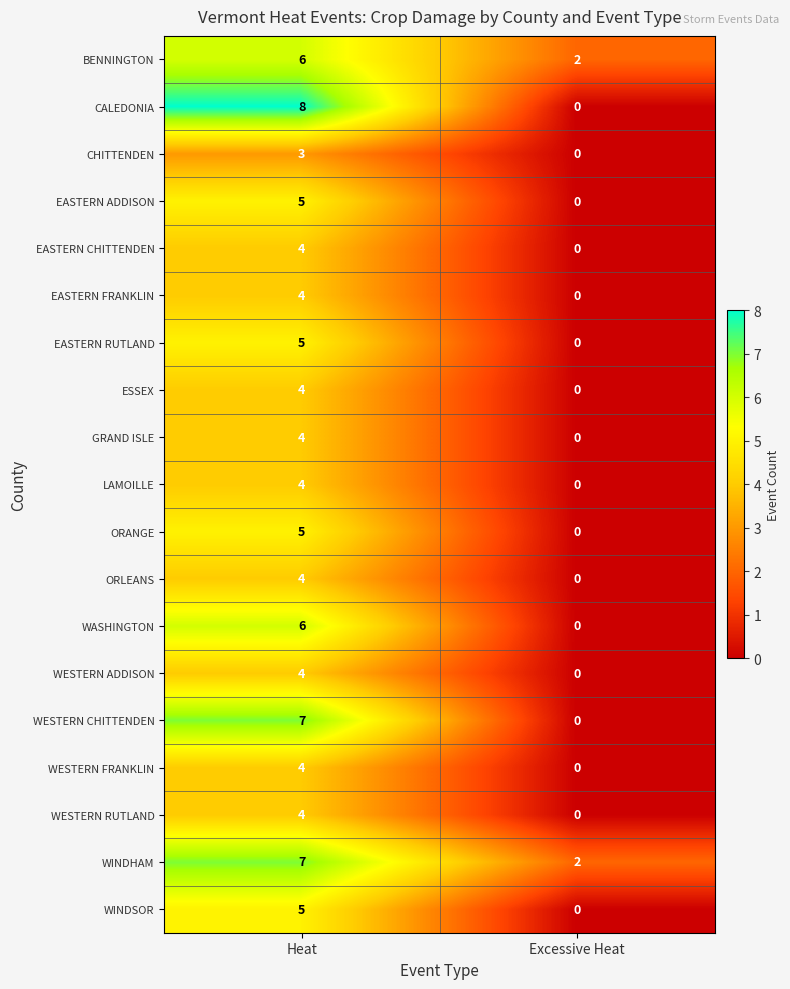

List the labels in order of ORLEANS value, largest first.

Heat, Excessive Heat